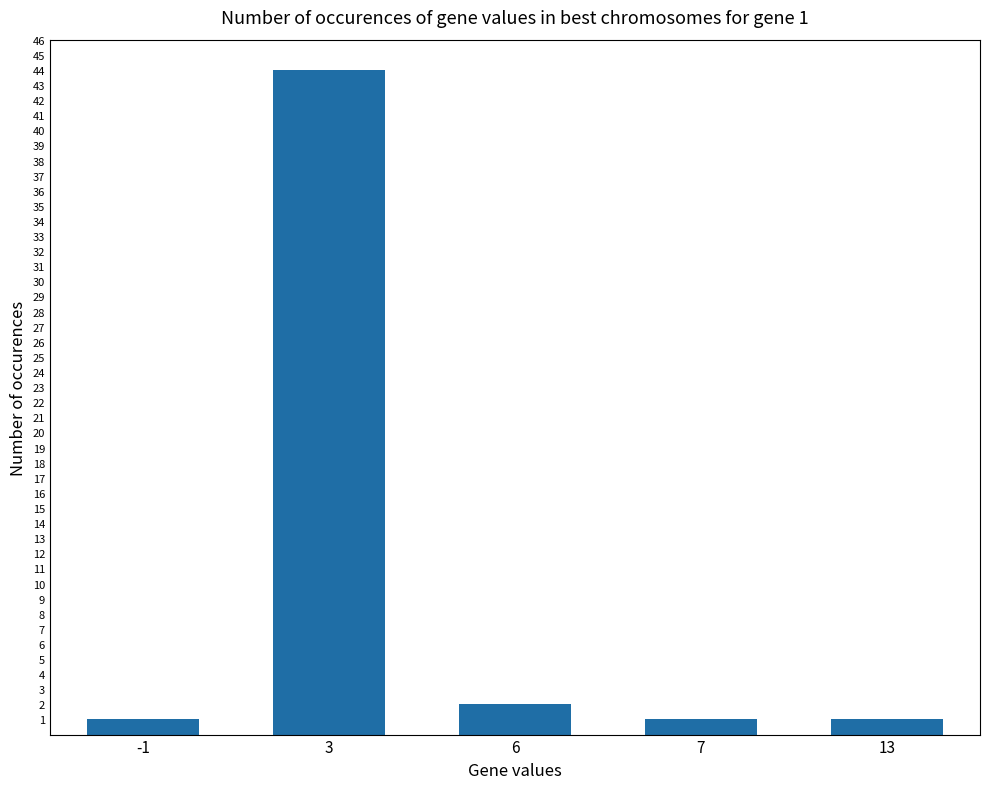

What is the sum of the values at 6 and 3?

46